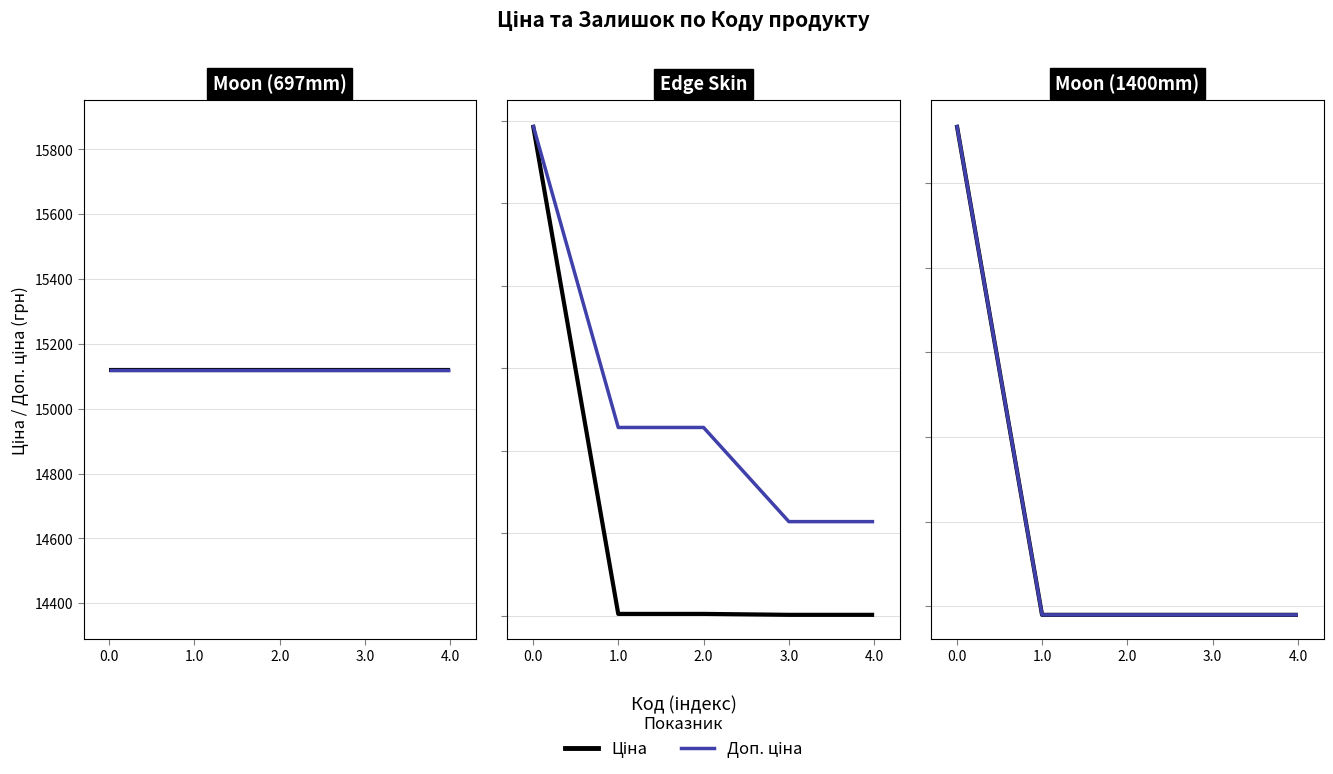

What is the label of the 2nd point from the left?

1.0